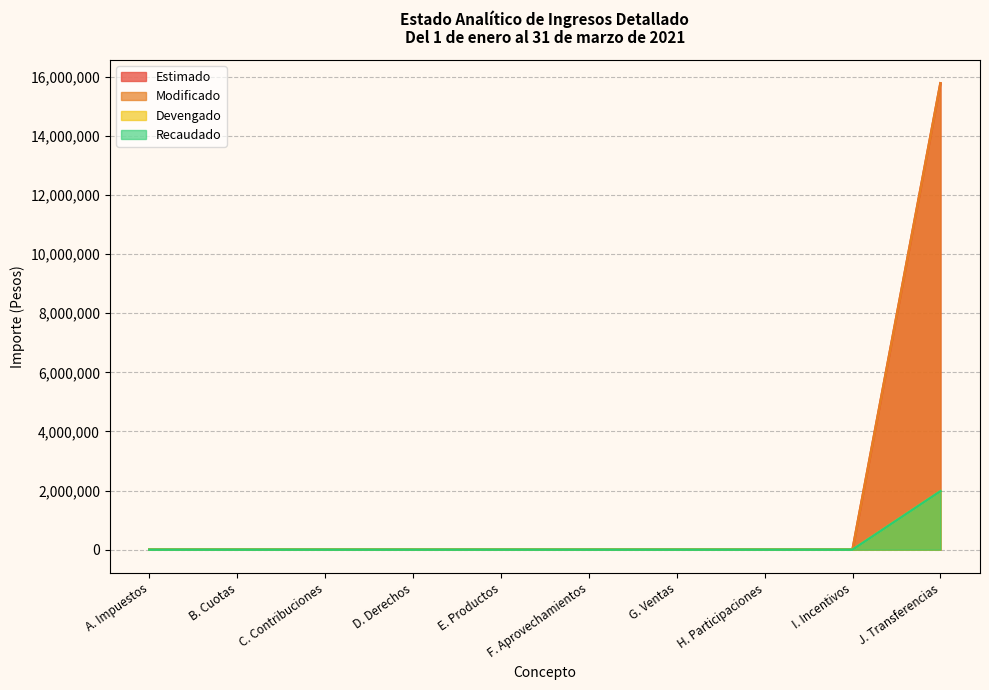

At which label does Devengado reach its peak?

J. Transferencias